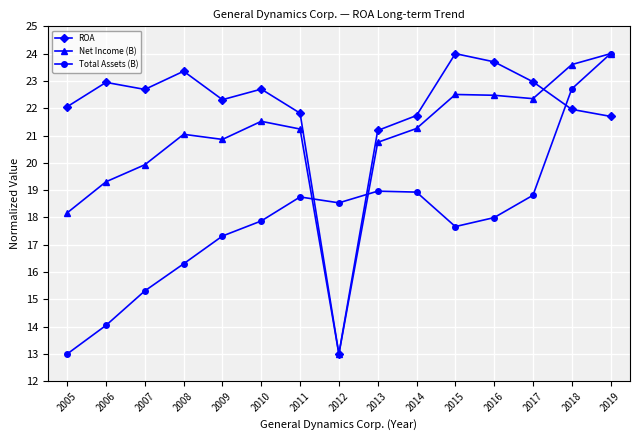

What is the greatest value displayed?

24.0